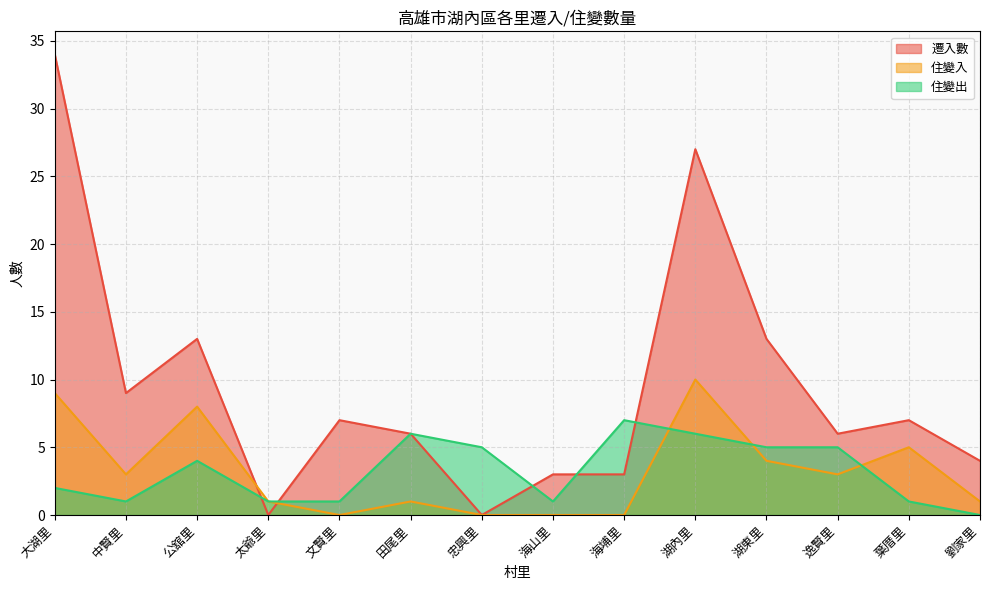

Which series has the widest spread of values?

遷入數